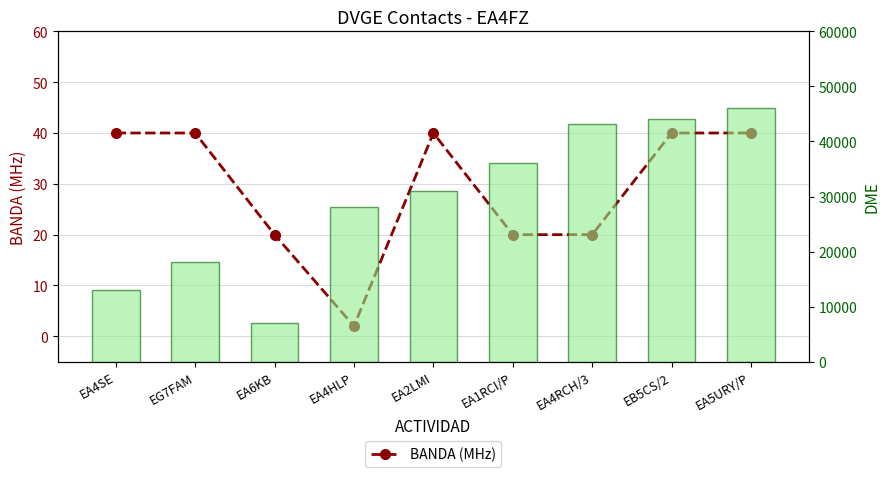

How many groups of bars are there?

9